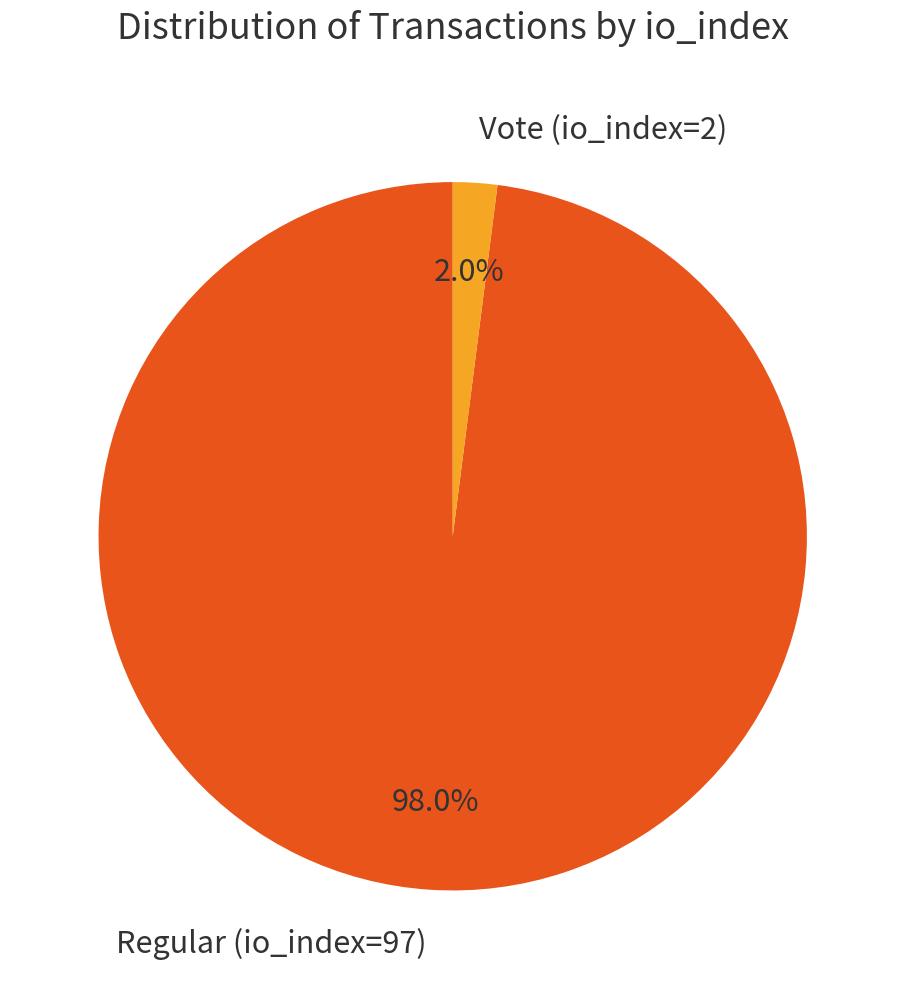

Rank the categories by value from highest to lowest.

Regular (io_index=97), Vote (io_index=2)